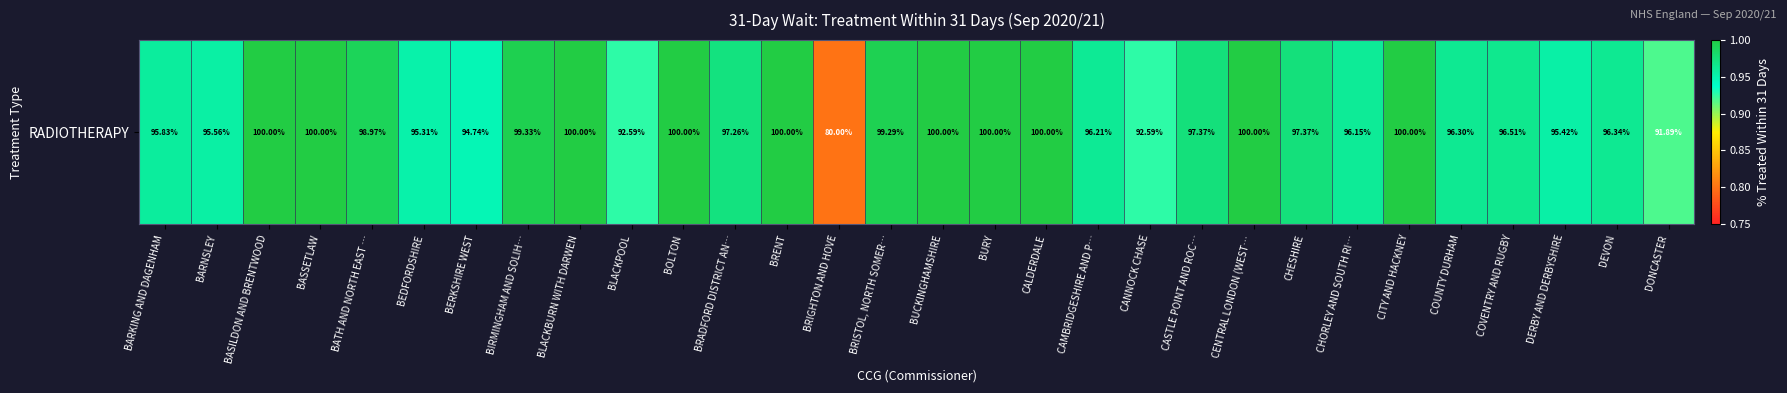

List the labels in order of value, smallest first.

BRIGHTON AND HOVE, DONCASTER, BLACKPOOL, CANNOCK CHASE, BERKSHIRE WEST, BEDFORDSHIRE, DERBY AND DERBYSHIRE, BARNSLEY, BARKING AND DAGENHAM, CHORLEY AND SOUTH RI…, CAMBRIDGESHIRE AND P…, COUNTY DURHAM, DEVON, COVENTRY AND RUGBY, BRADFORD DISTRICT AN…, CASTLE POINT AND ROC…, CHESHIRE, BATH AND NORTH EAST …, BRISTOL, NORTH SOMER…, BIRMINGHAM AND SOLIH…, BASILDON AND BRENTWOOD, BASSETLAW, BLACKBURN WITH DARWEN, BOLTON, BRENT, BUCKINGHAMSHIRE, BURY, CALDERDALE, CENTRAL LONDON (WEST…, CITY AND HACKNEY